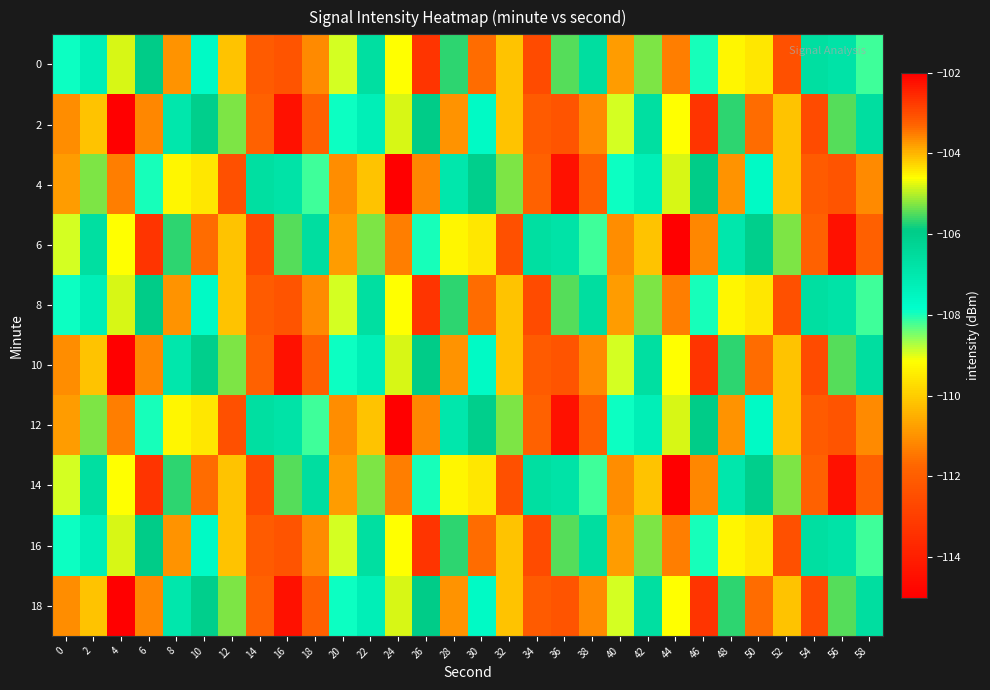

At how many categories does at least one series exceed -110?

30